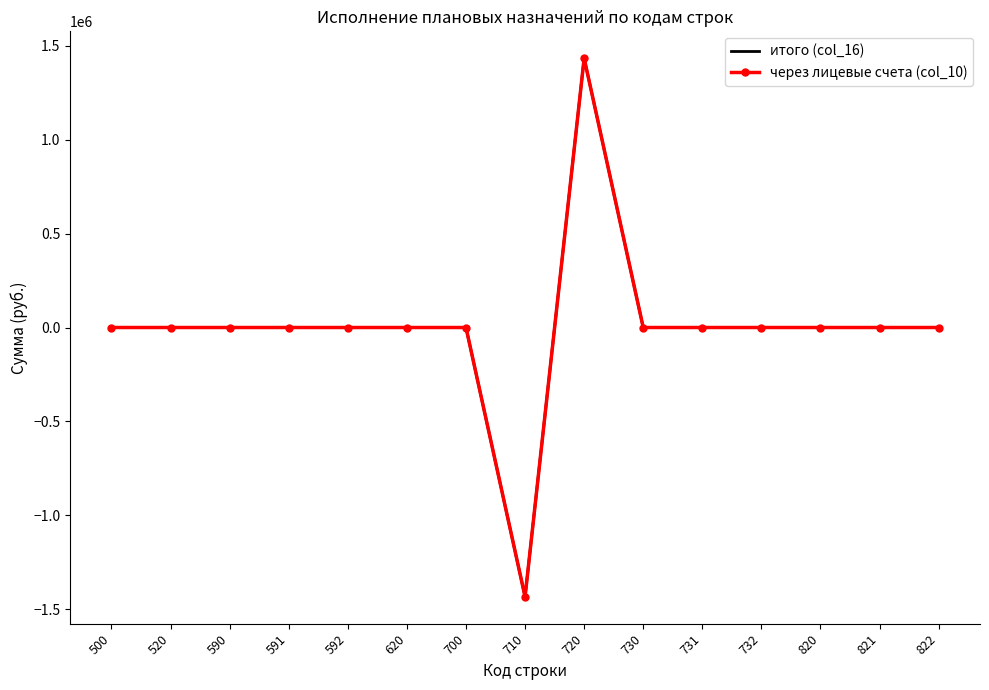

Which series has the largest range (max minus min)?

итого (col_16)